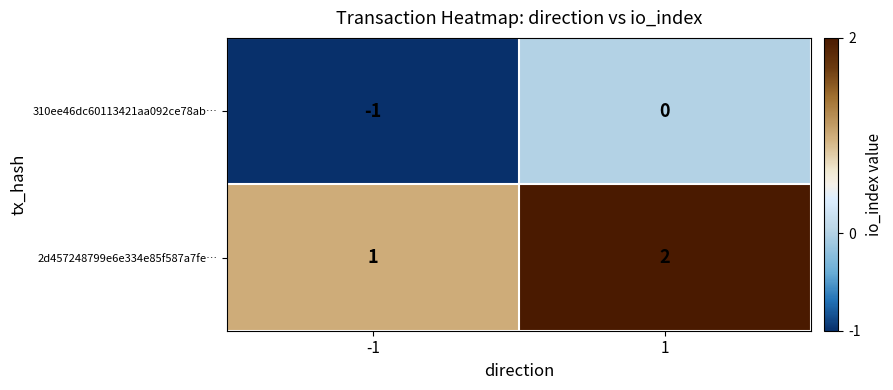

Is it true that 2d457248799e6e334e85f587a7fe… equals 2 at 1?

True